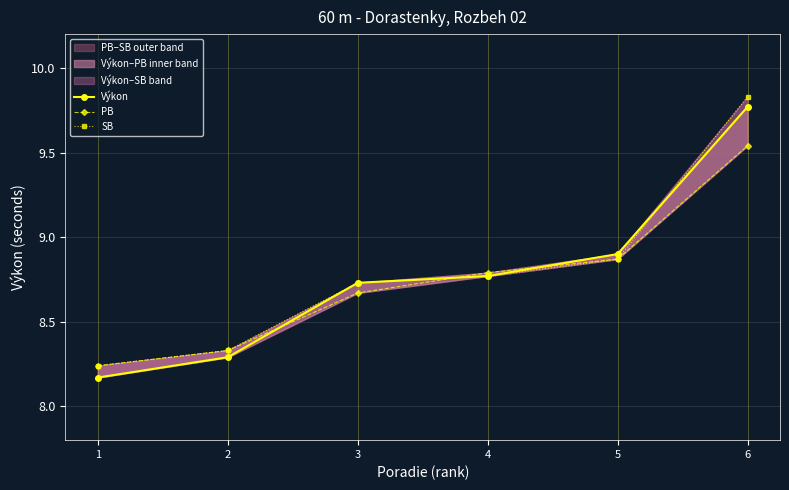

Between which two adjacent categories do Výkon and PB first intersect?

2 and 3